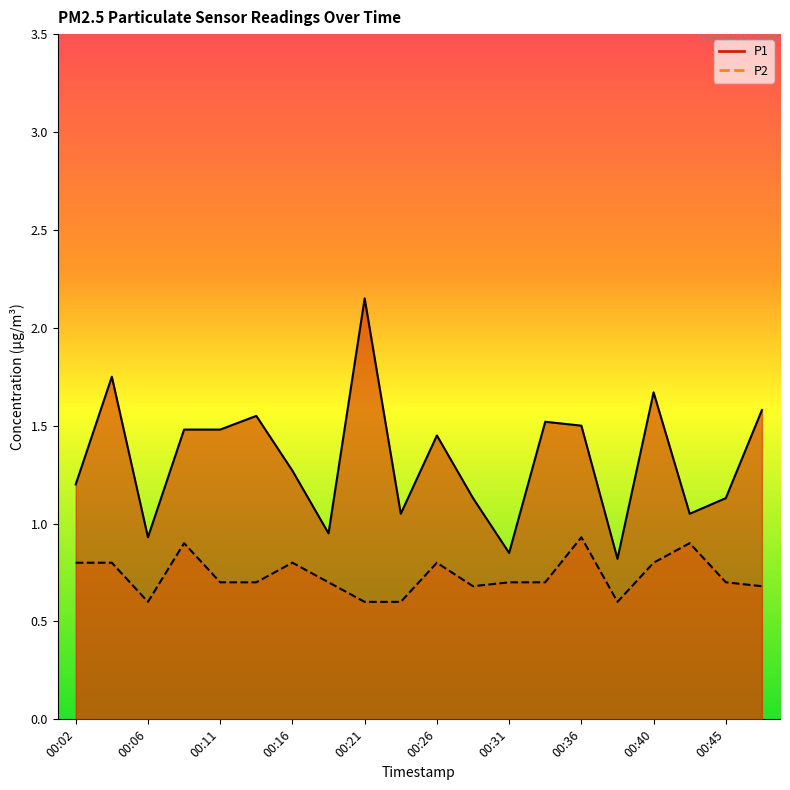

Where is P1 nearest to the value 1?

00:19